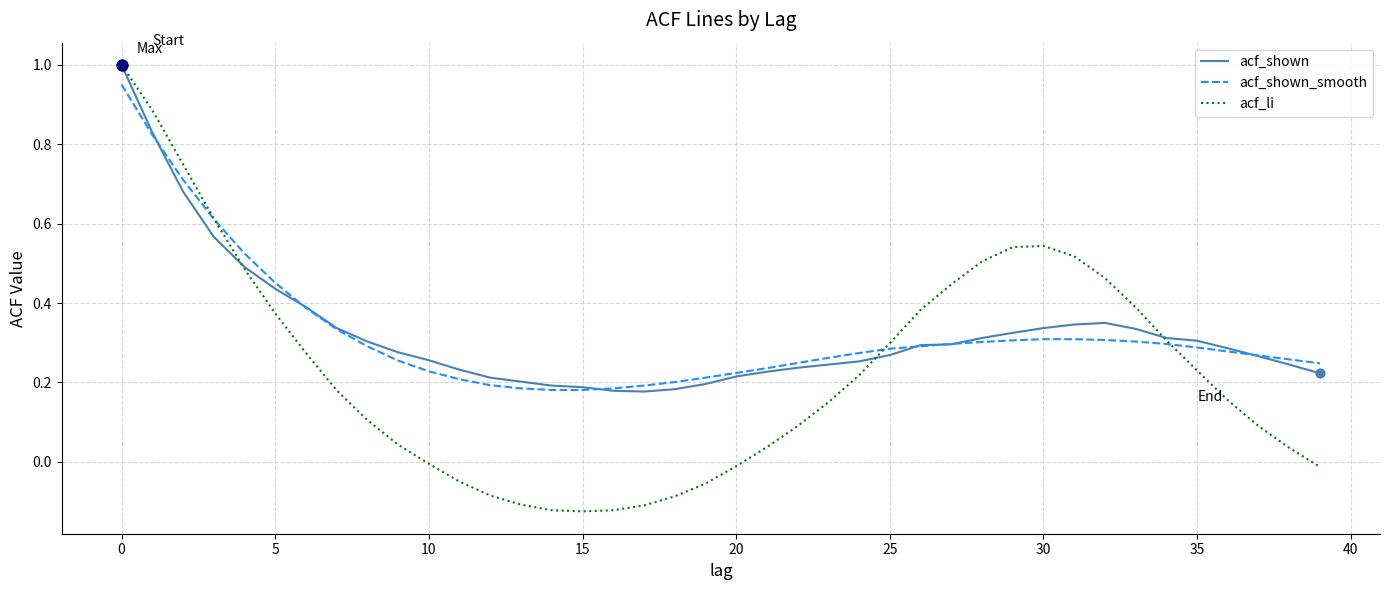

Which series has the largest range (max minus min)?

acf_li